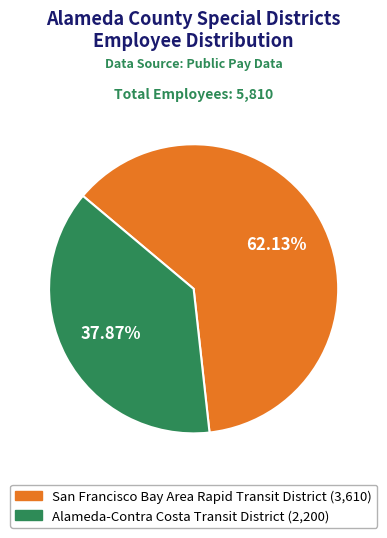

Approximately how many times larger is the value at San Francisco Bay Area Rapid Transit District compared to Alameda-Contra Costa Transit District?

1.6